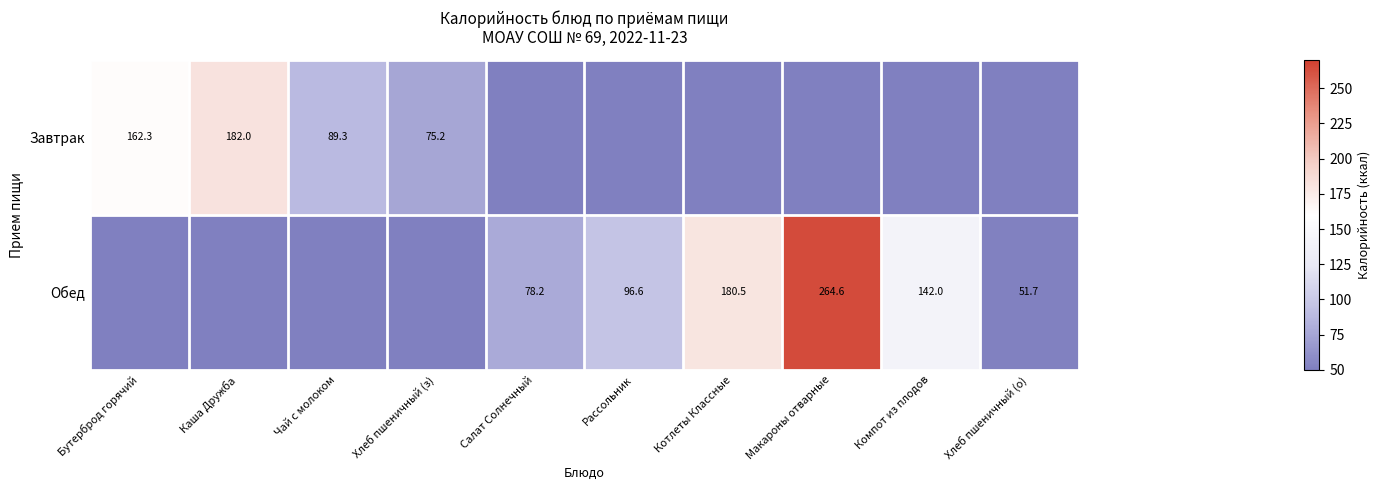

What is the sum of the Обед values at Компот из плодов and Макароны отварные?

406.6